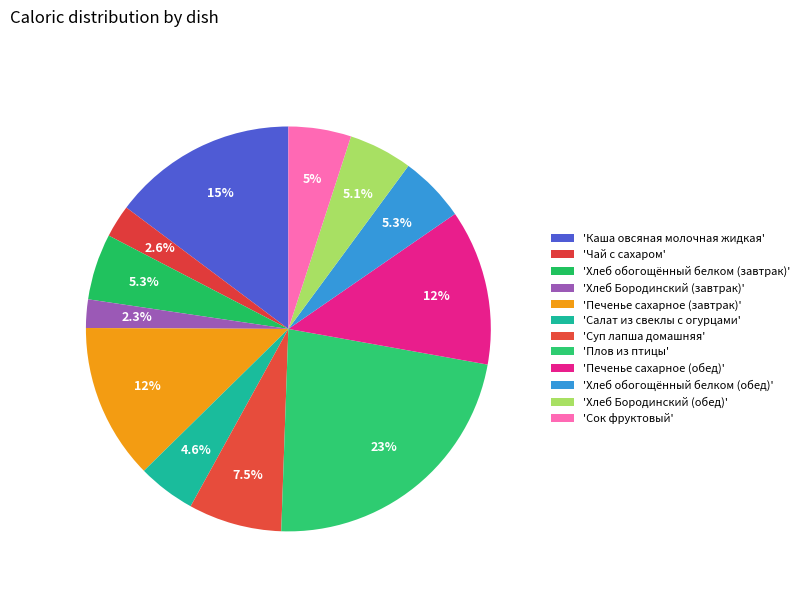

What is the largest slice in the pie chart?

Плов из птицы